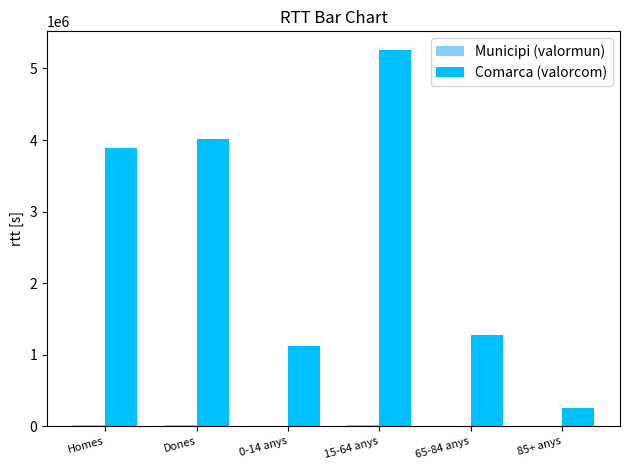

The Comarca (valorcom) series shows 820851 at Dones. True or false?

False